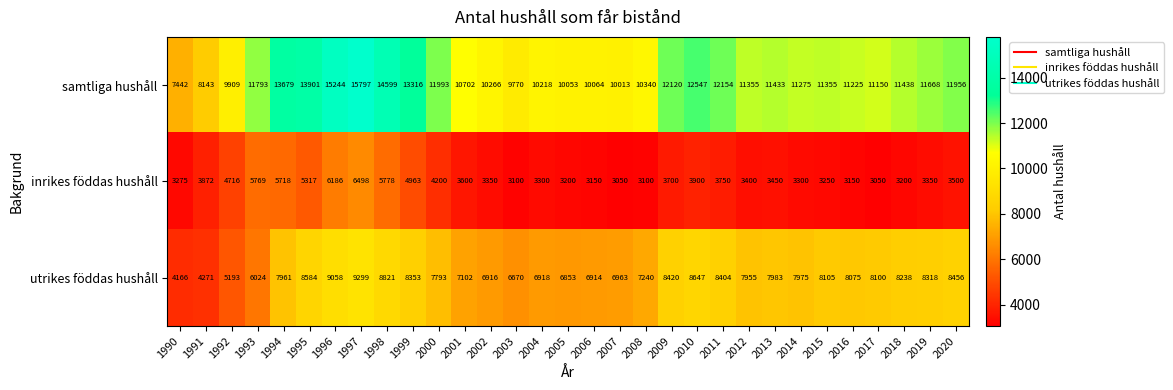

The inrikes föddas hushåll series shows 8889 at 1999. True or false?

False